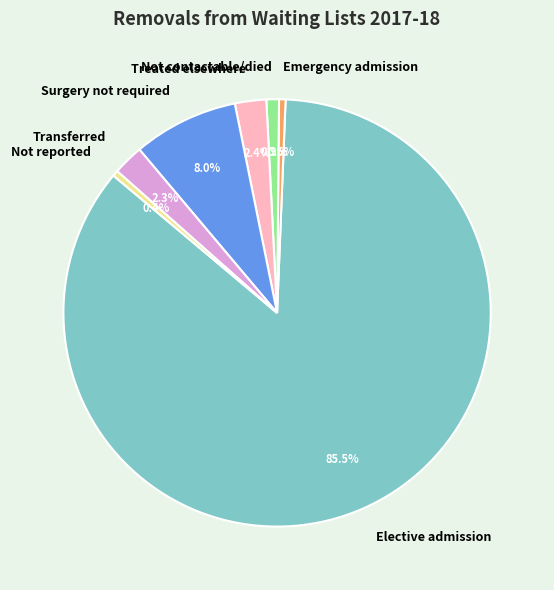

How many segments does this pie chart have?

7